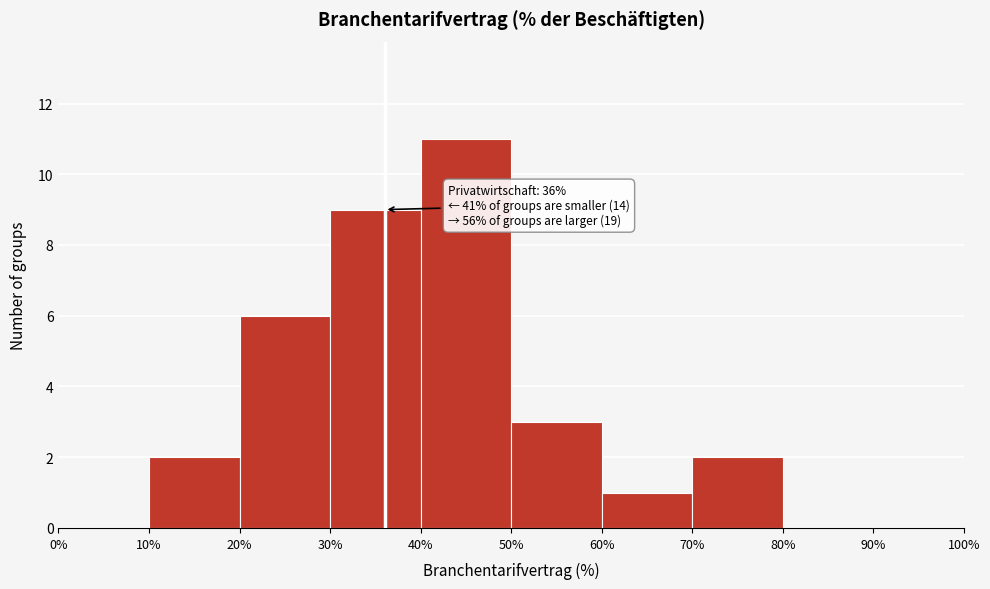

Over which range of the x-axis is the bar tallest?

40% to 50%